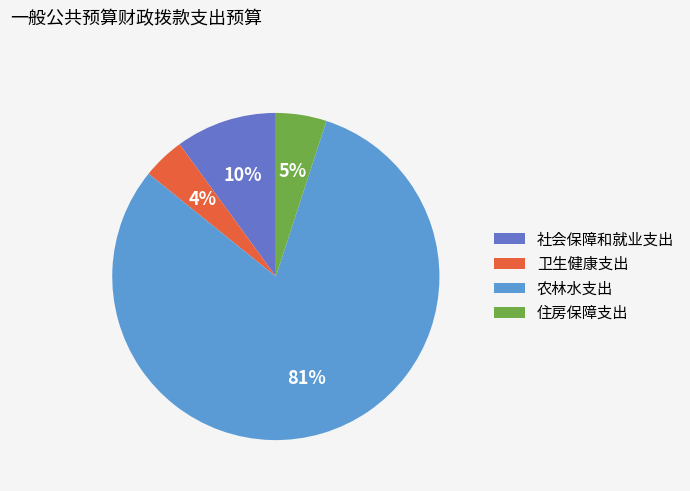

How many slices are in this pie chart?

4